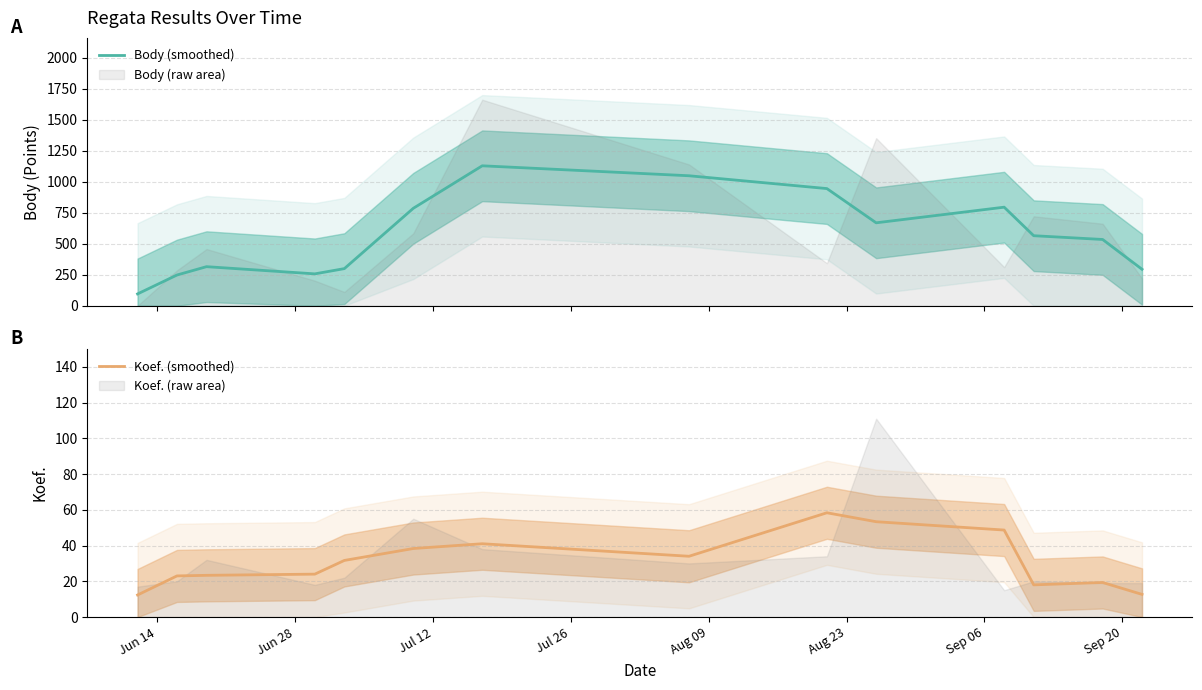

Does the chart display data point markers on the line(s)?

No